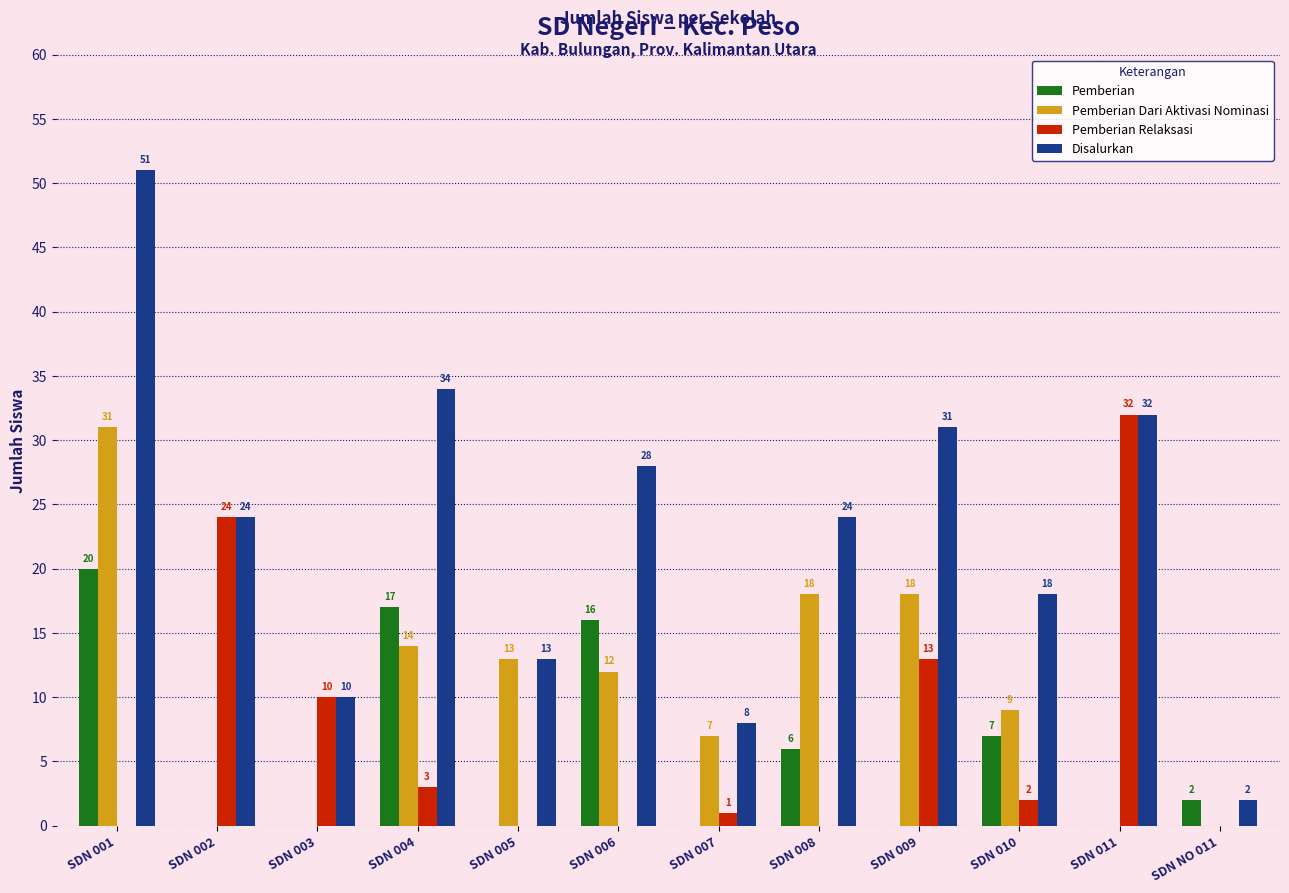

Is it true that Pemberian Dari Aktivasi Nominasi equals 0 at SDN 011?

True